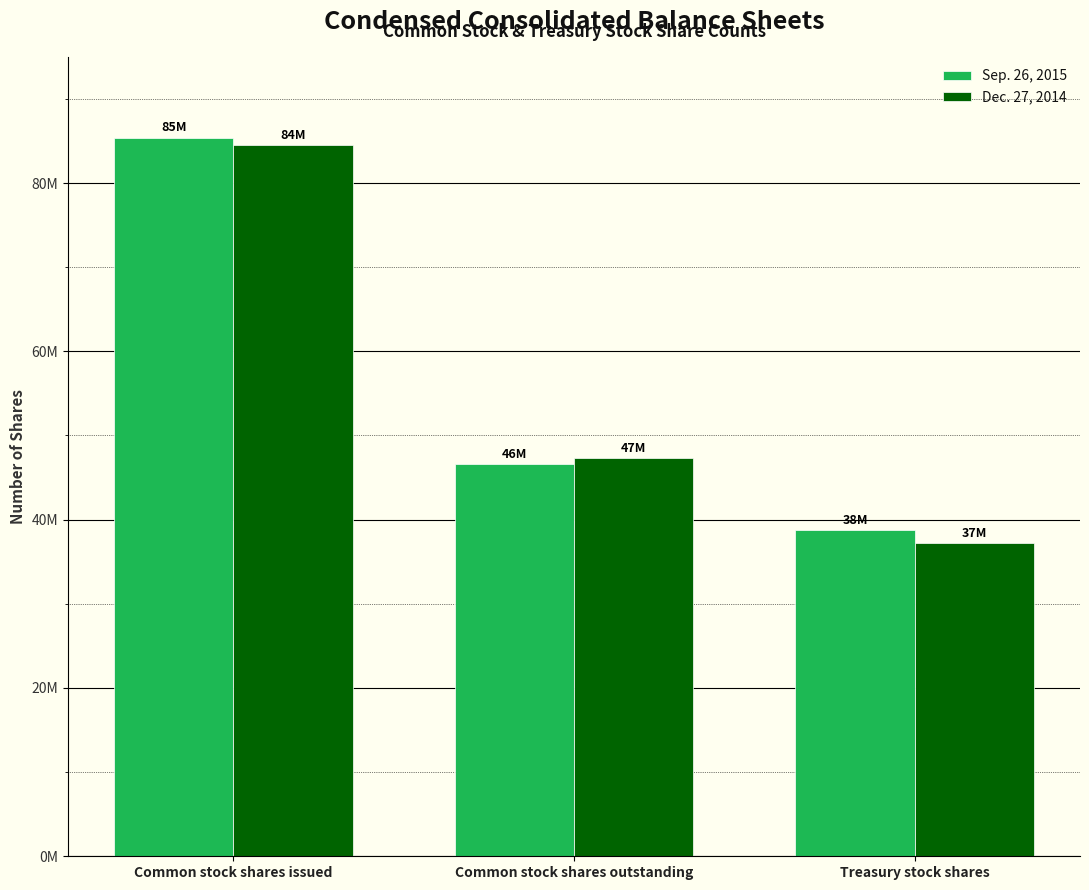

Are the bars horizontal?

No